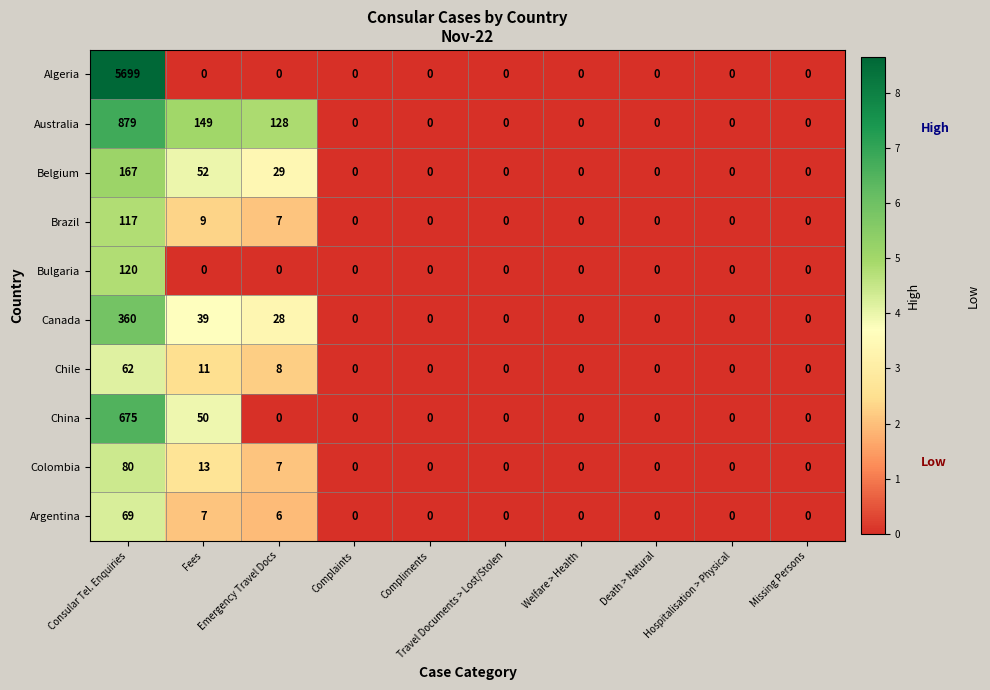

Rank the series by their maximum value, from lowest to highest.

Chile, Argentina, Colombia, Brazil, Bulgaria, Belgium, Canada, China, Australia, Algeria